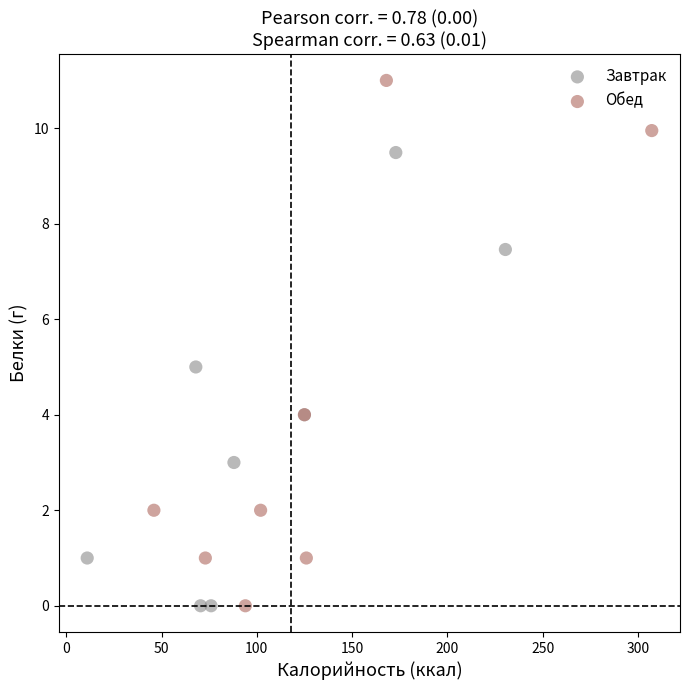

What are all the series names shown in the legend?

Завтрак, Обед